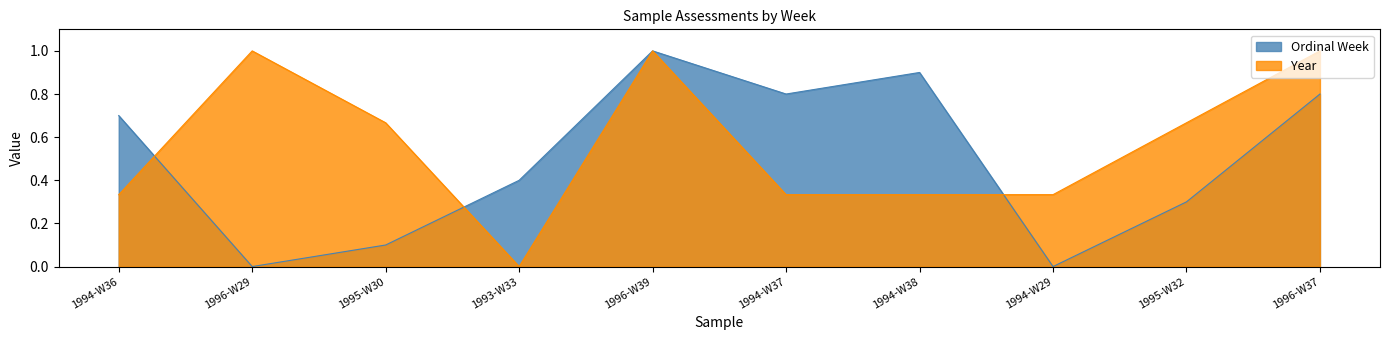

Between 1994-W37 and 1996-W39, which is larger?

1996-W39